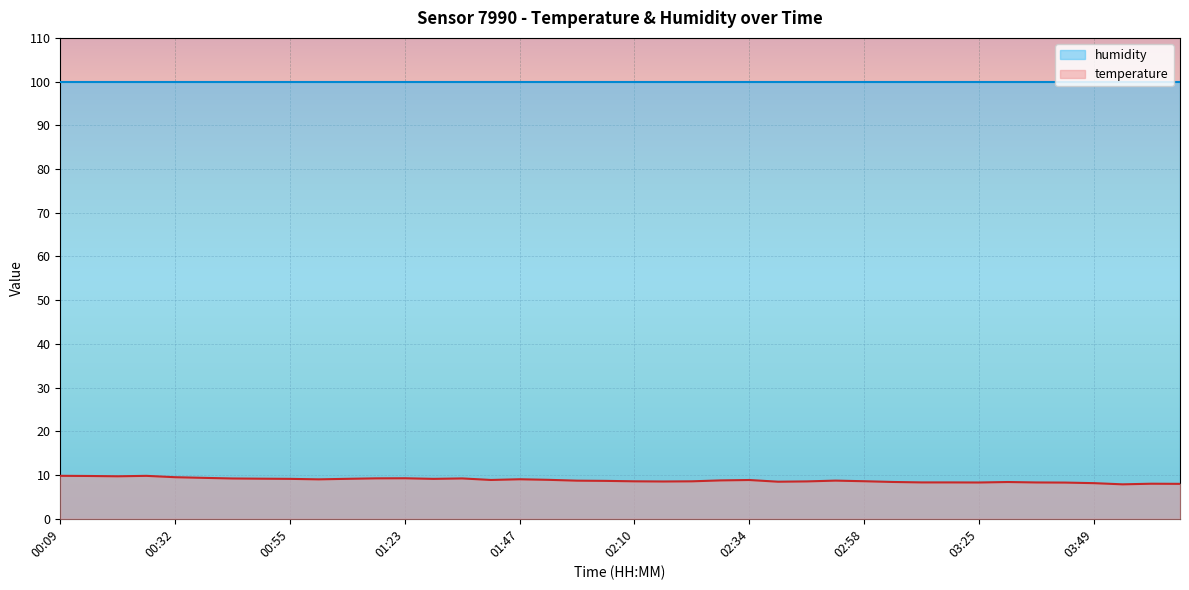

True or false: humidity and temperature intersect in this chart.

False